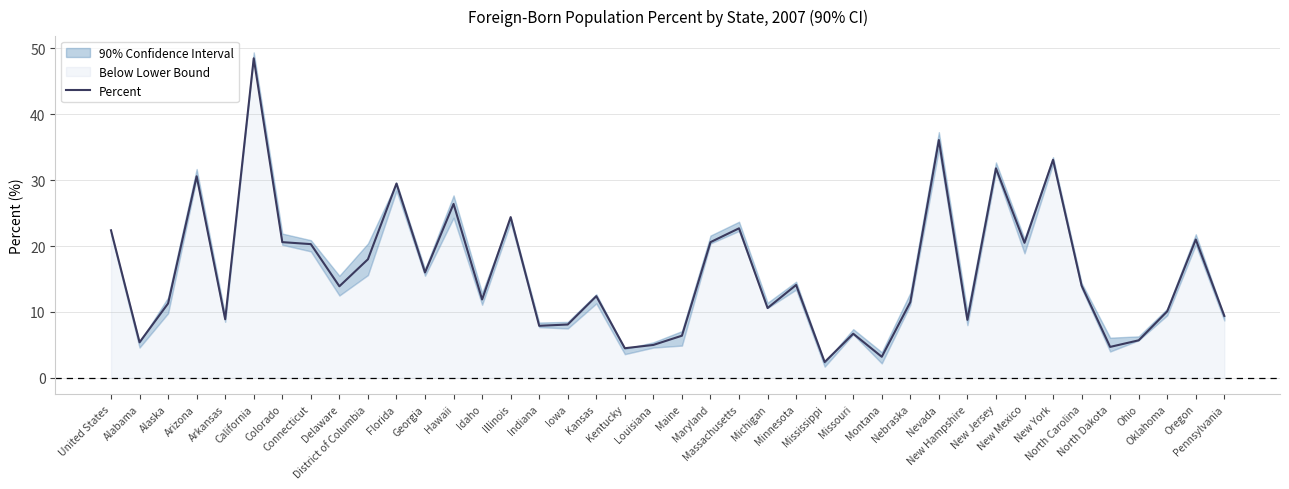

List the labels in order of value, smallest first.

Mississippi, Montana, Kentucky, North Dakota, Louisiana, Alabama, Ohio, Maine, Missouri, Indiana, Iowa, New Hampshire, Arkansas, Pennsylvania, Oklahoma, Michigan, Alaska, Nebraska, Idaho, Kansas, Delaware, North Carolina, Minnesota, Georgia, District of Columbia, Connecticut, New Mexico, Colorado, Maryland, Oregon, United States, Massachusetts, Illinois, Hawaii, Florida, Arizona, New Jersey, New York, Nevada, California